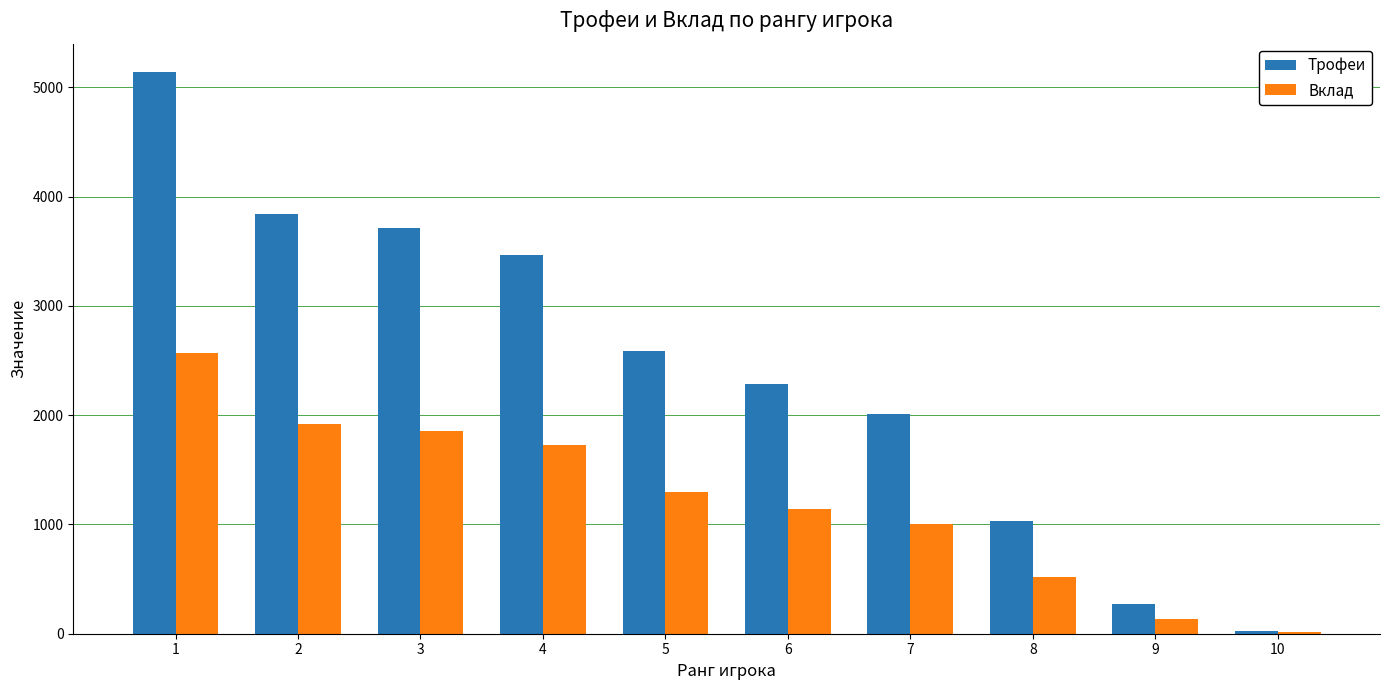

What is the difference between the Трофеи values at 8 and 9?

760